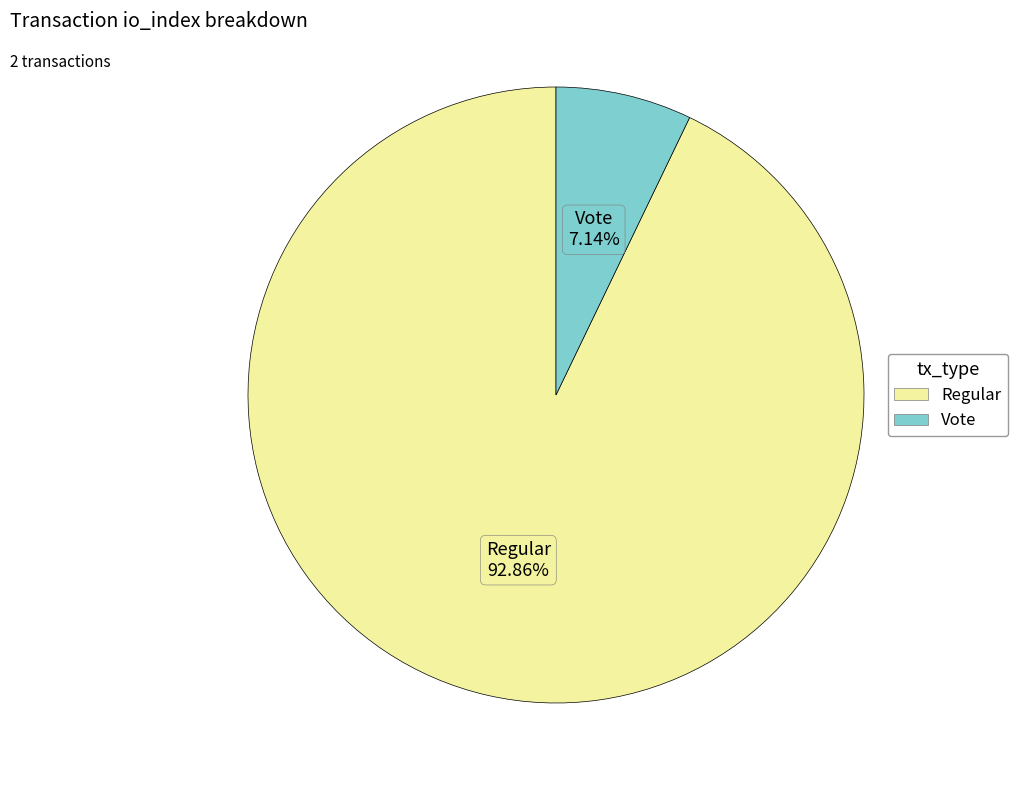

Is there a majority slice in this chart?

Yes